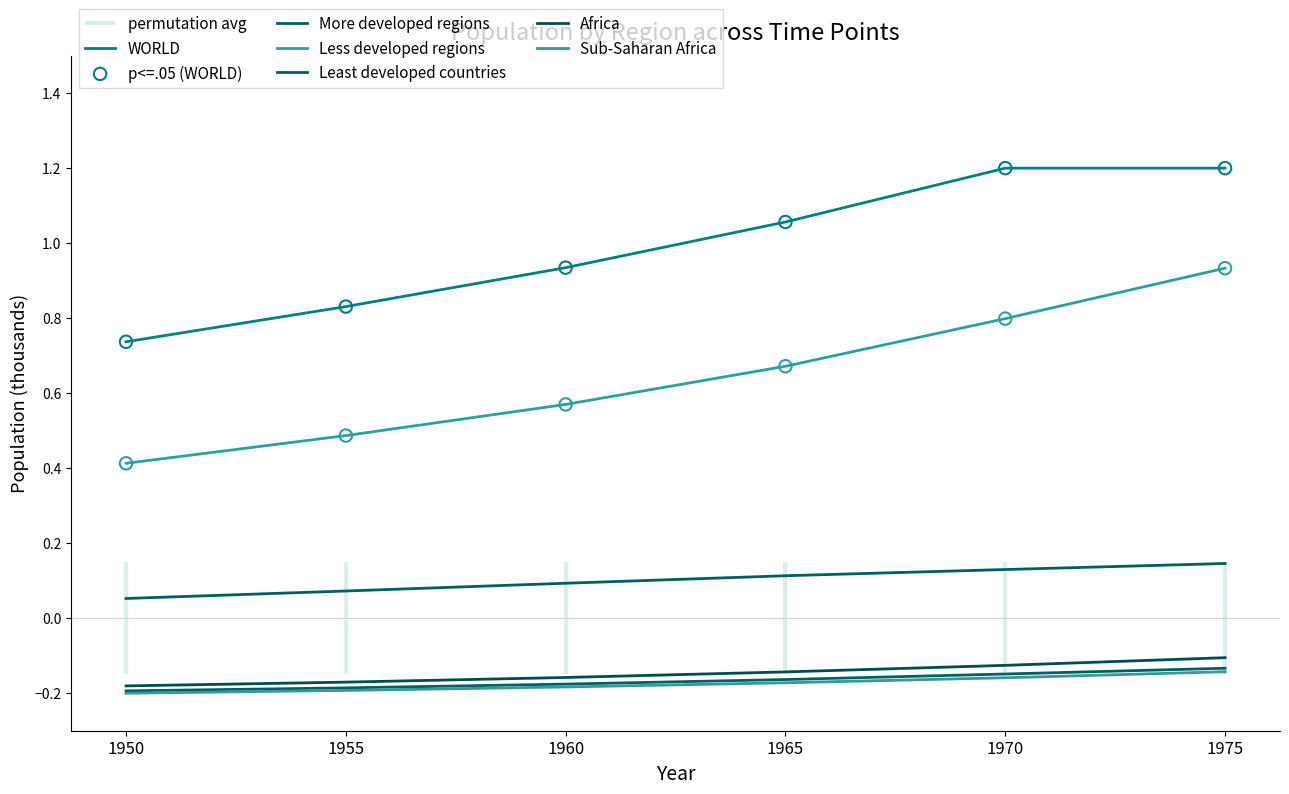

At which category is the sum across all series the highest?

1975